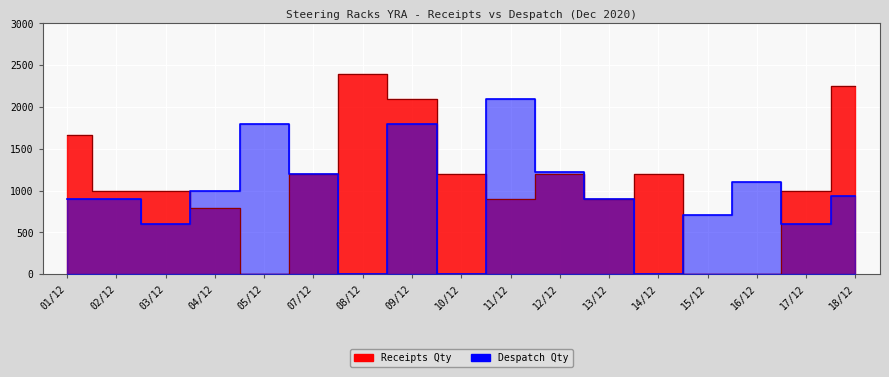

What is the maximum value for Receipts Qty?

2400